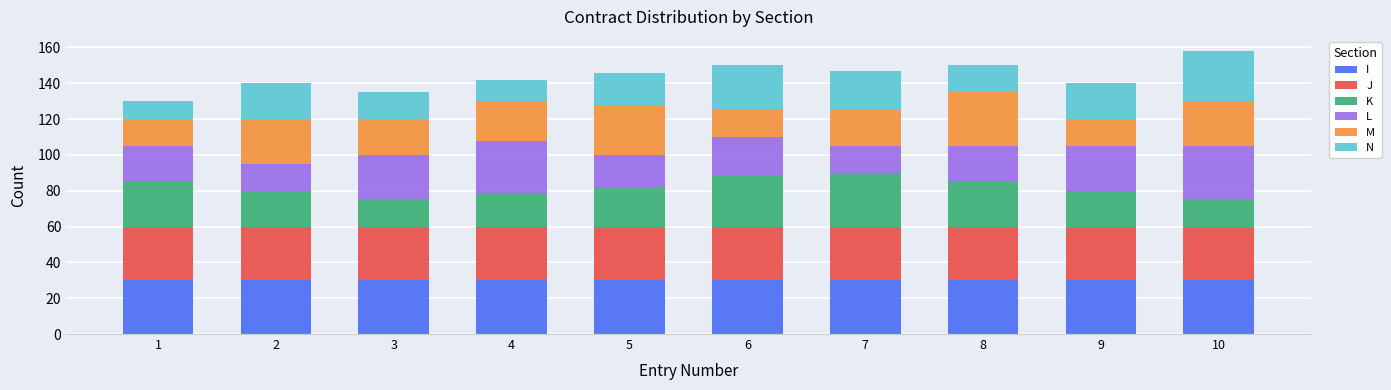

Count the number of categories in the chart.

10